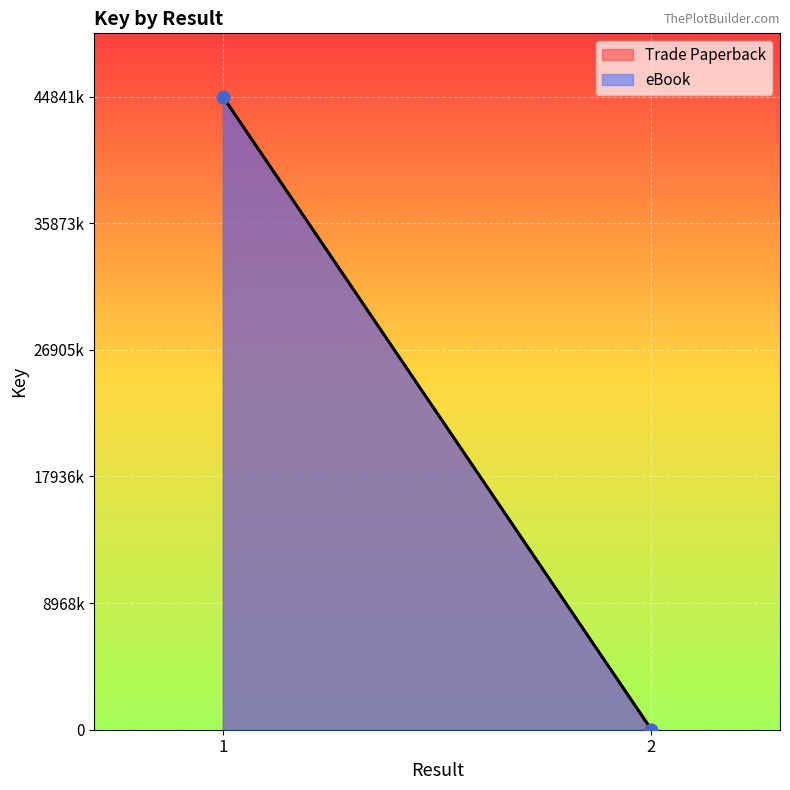

At how many categories does at least one series exceed 34566339?

1